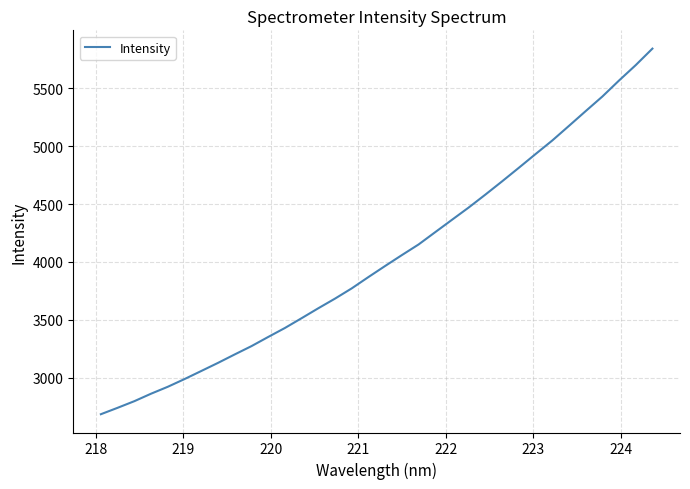

How many lines are shown in the chart?

1